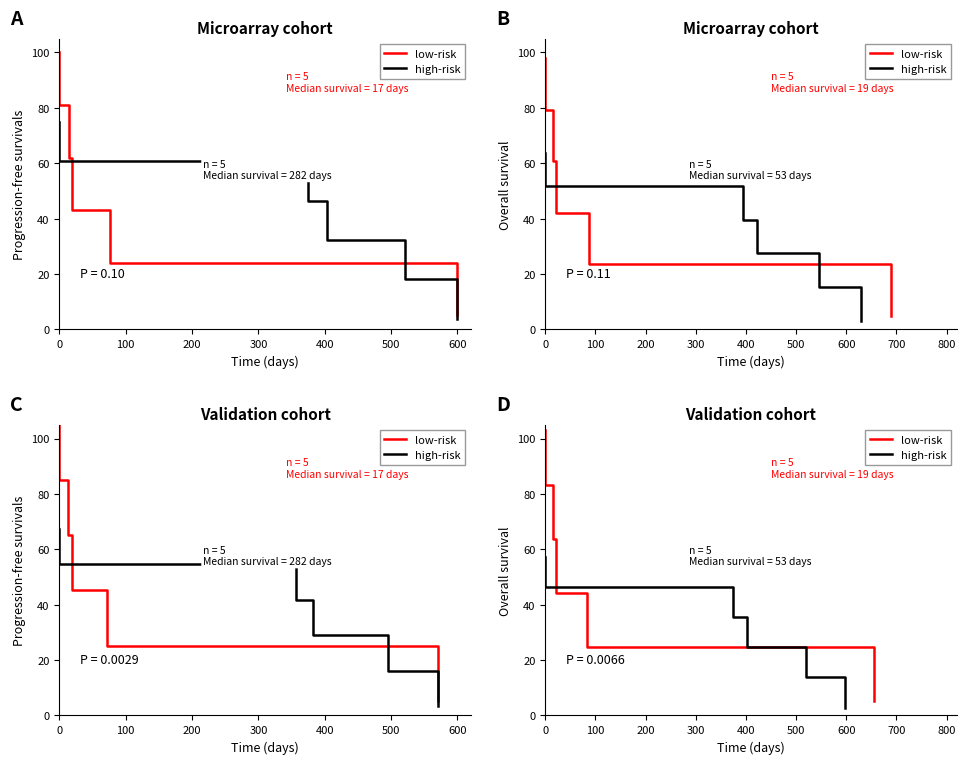

True or false: high-risk has more than 2 interior local peaks.

False